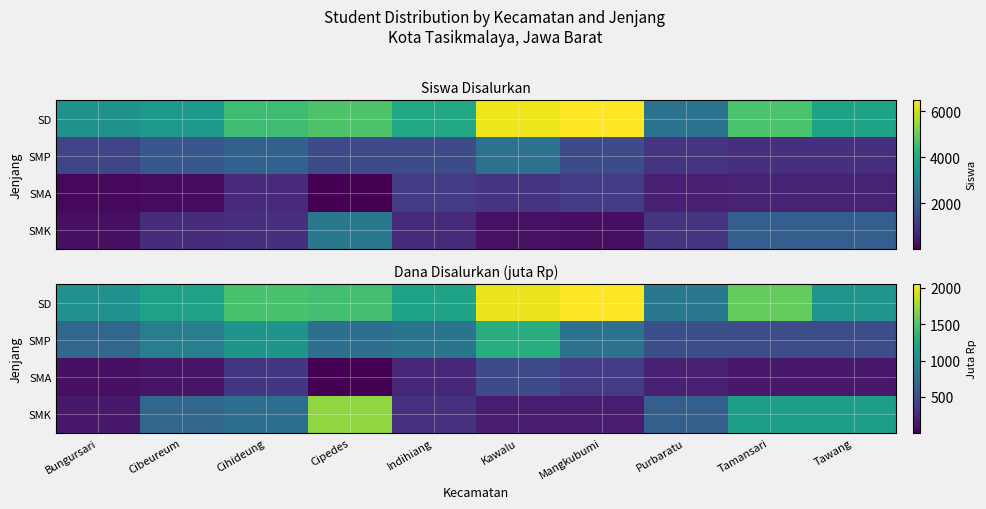

What is the total value across all series at Purbaratu?

2153.8